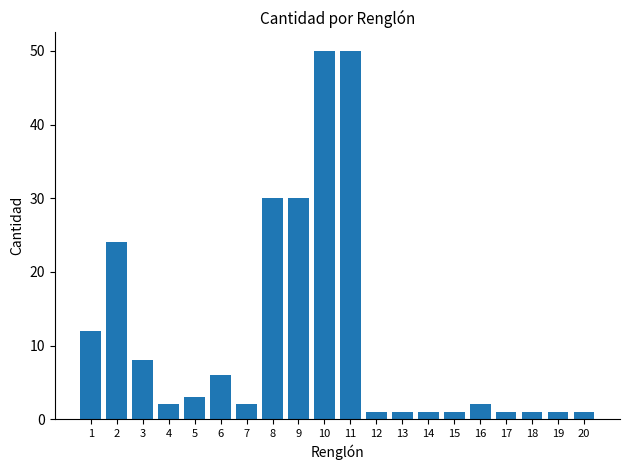

True or false: the data shows 1 at 5.

False